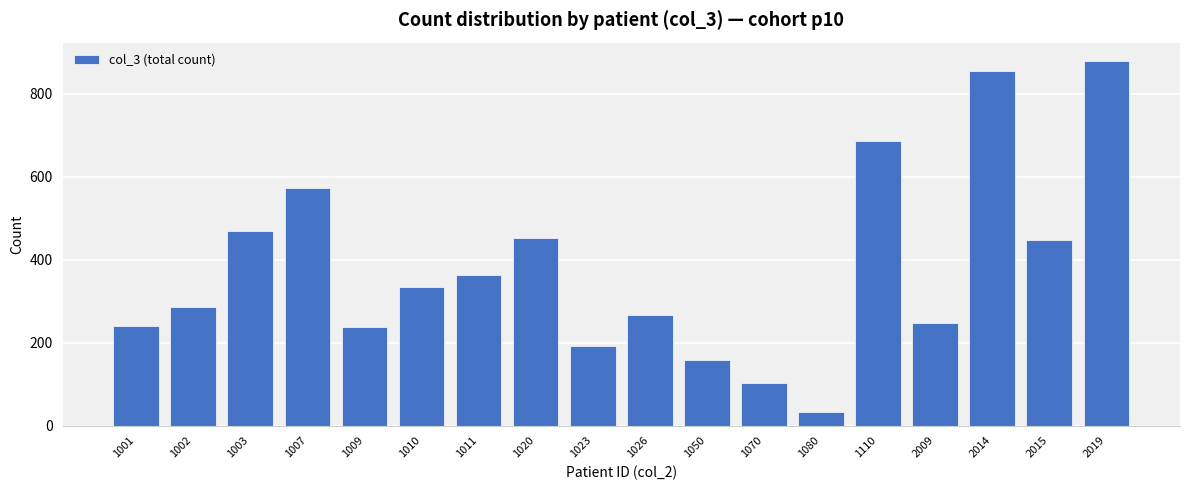

What is the sum of the values at 2014 and 1110?

1542